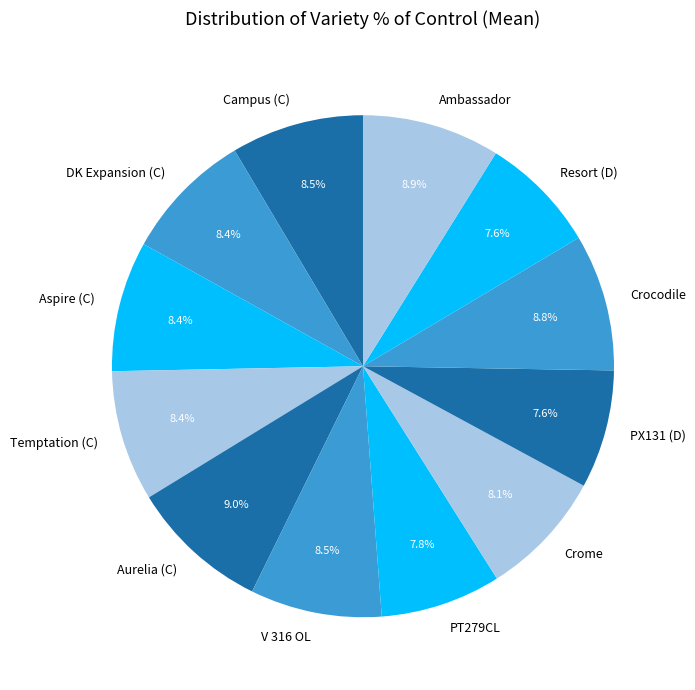

Is the sum of Temptation (C) and Crome greater than half?

No